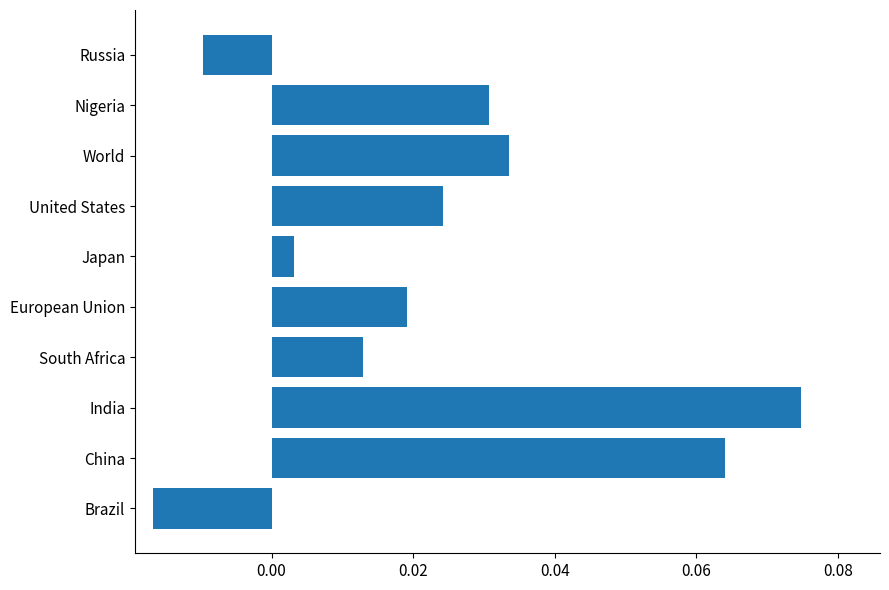

At which label is the value closest to 0?

Japan